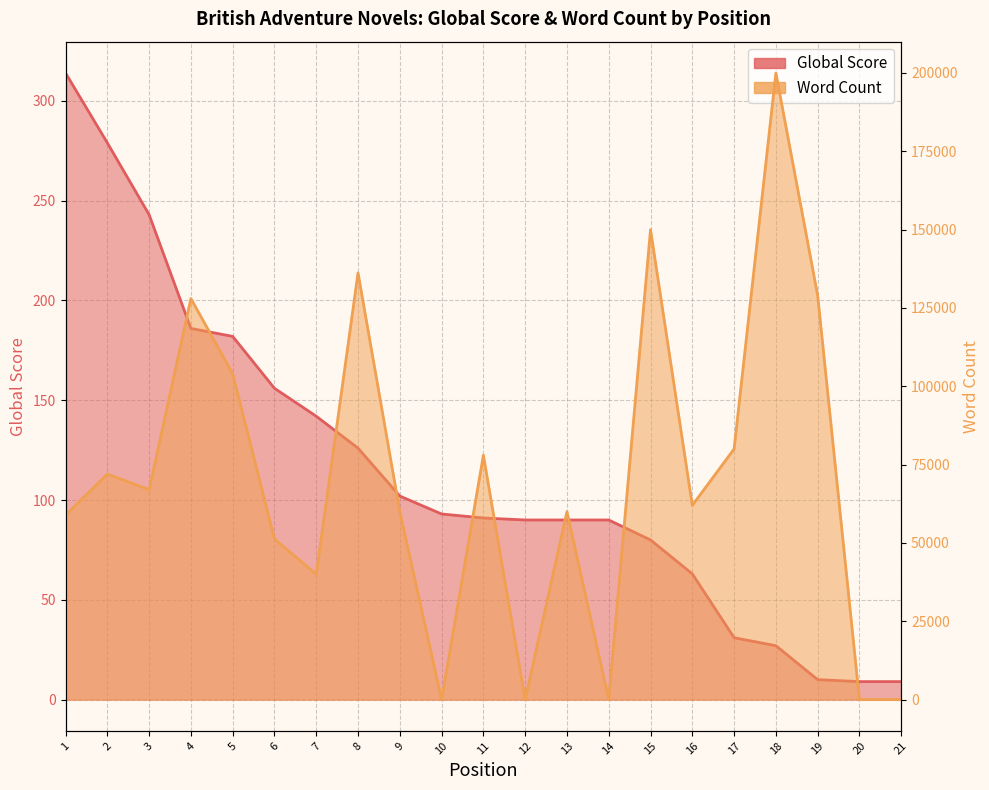

What is the value of the Global Score point at the 15th from the left?

80